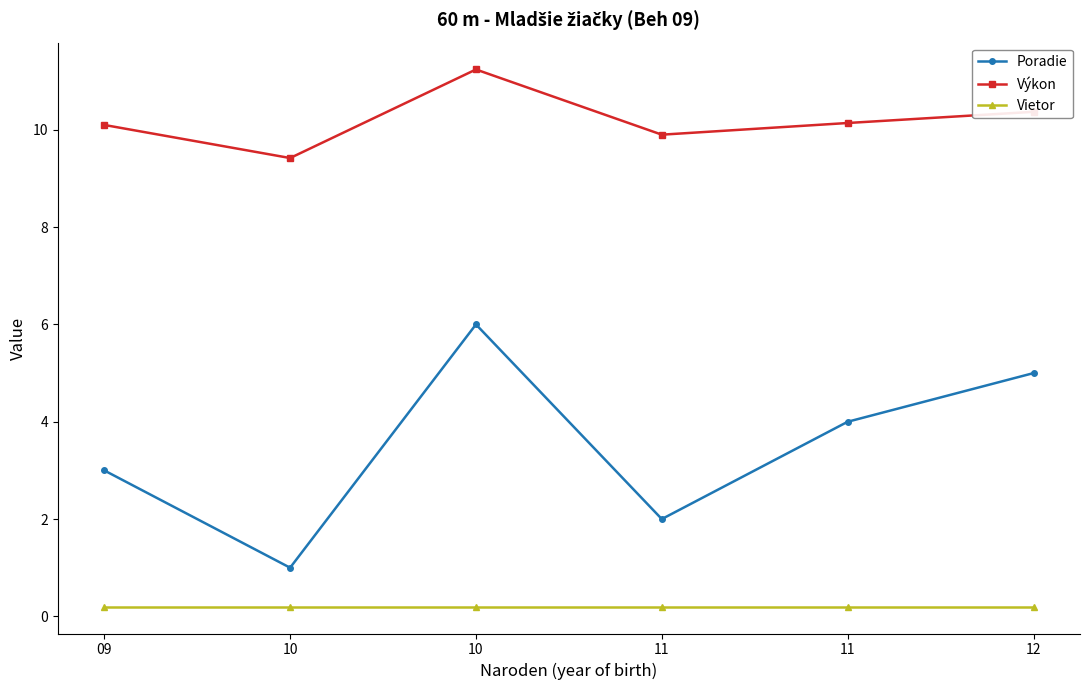

Count the number of data series in this chart.

3